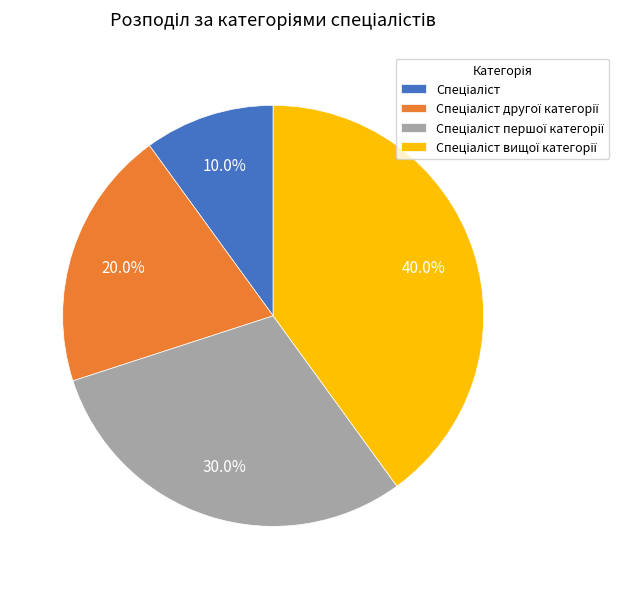

Is there any slice that represents more than half of the pie?

No